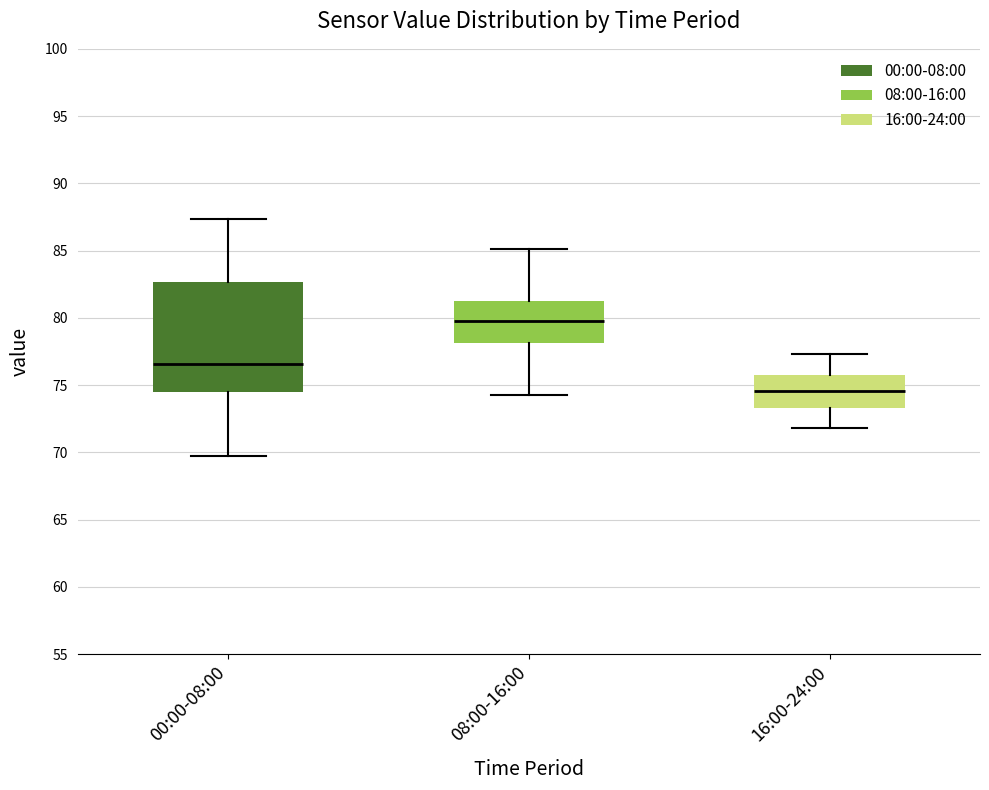

Which box's median line is the highest?

08:00-16:00